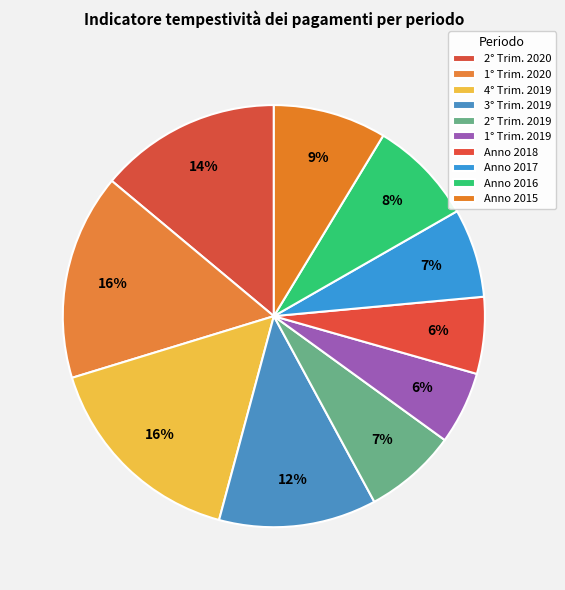

Count the number of slices in the pie.

10